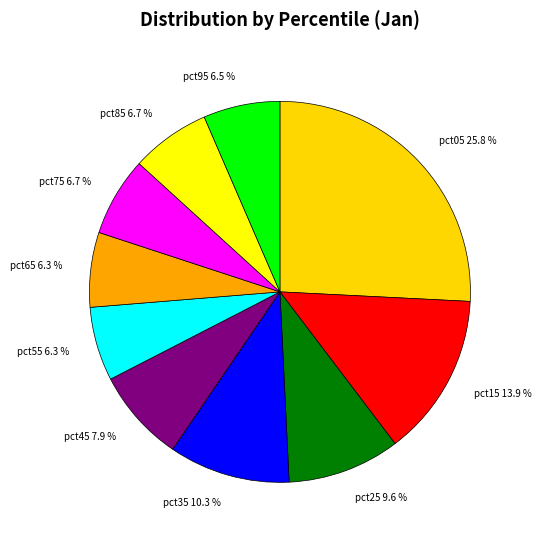

Combined, what portion of the pie is pct45 7.9 % and pct15 13.9 %?

21.8%